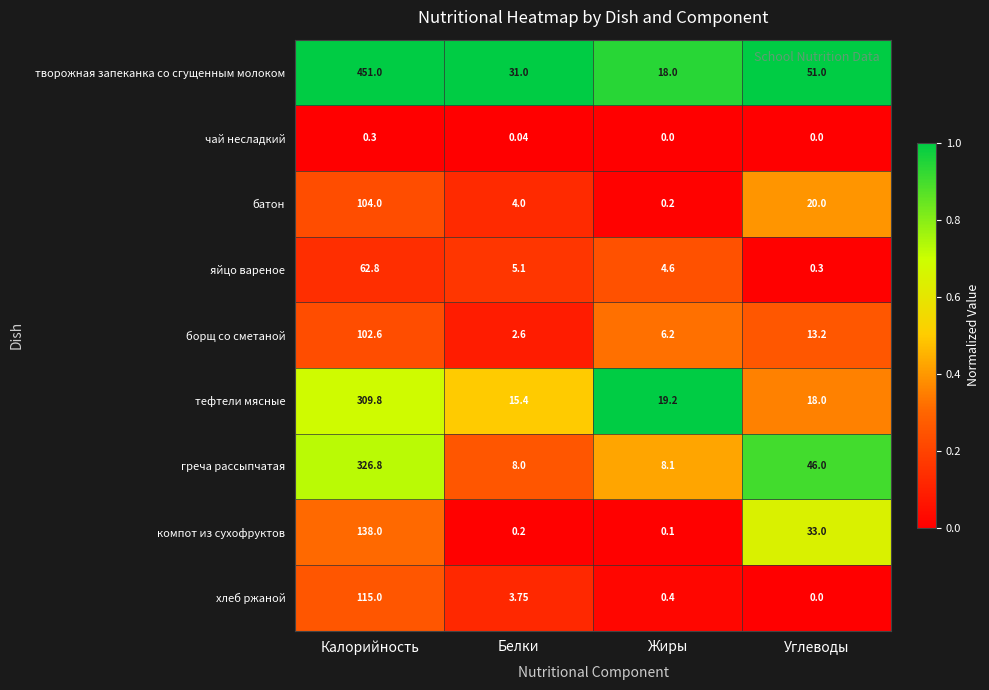

Where is борщ со сметаной nearest to the value 52?

Углеводы